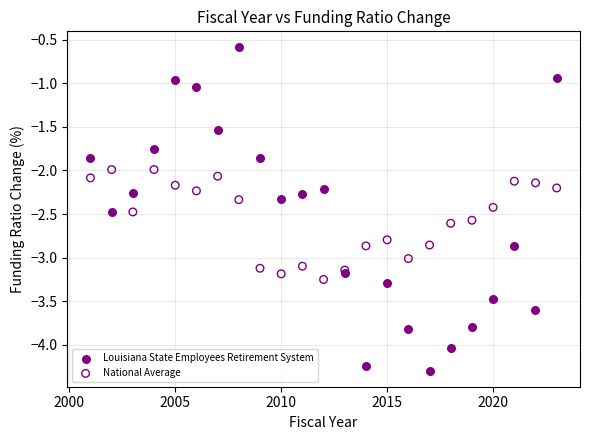

Which series contains the highest Y value?

Louisiana State Employees Retirement System